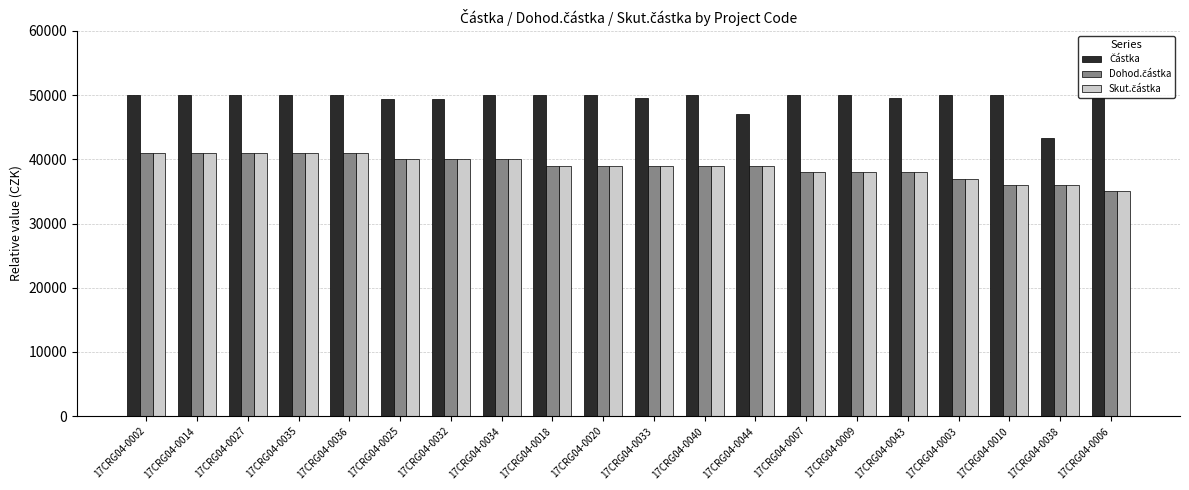

What is the difference between the highest and lowest values at 17CRG04-0014?

9000